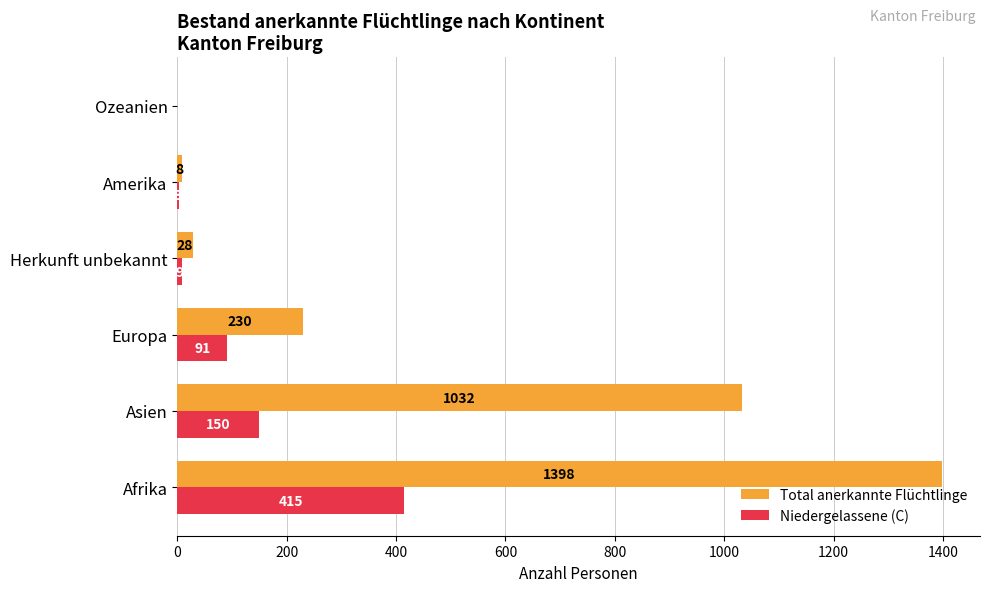

What is the maximum value for Niedergelassene (C)?

415